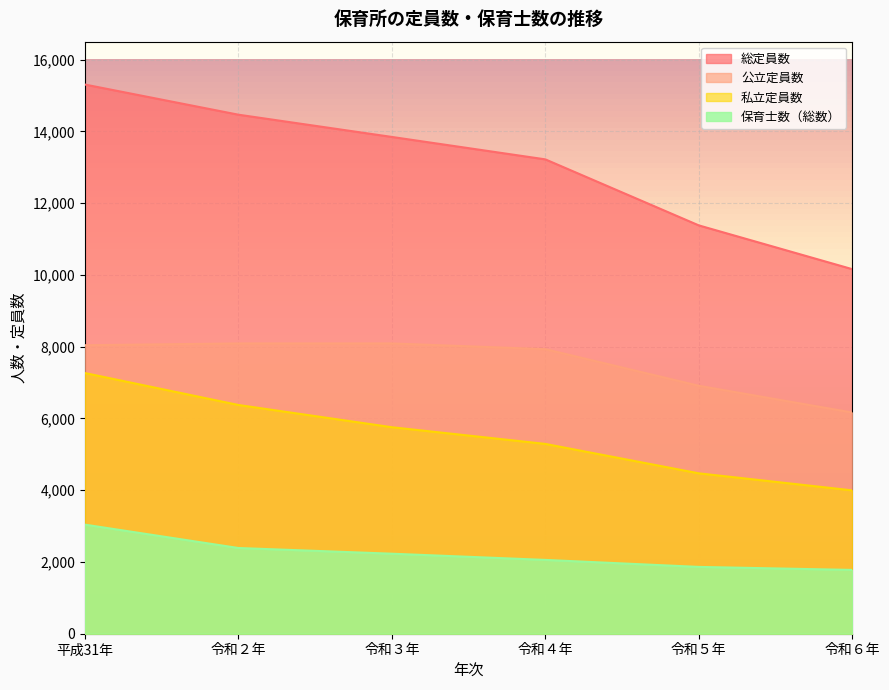

Which has a higher value, 平成31年 or 令和２年?

平成31年